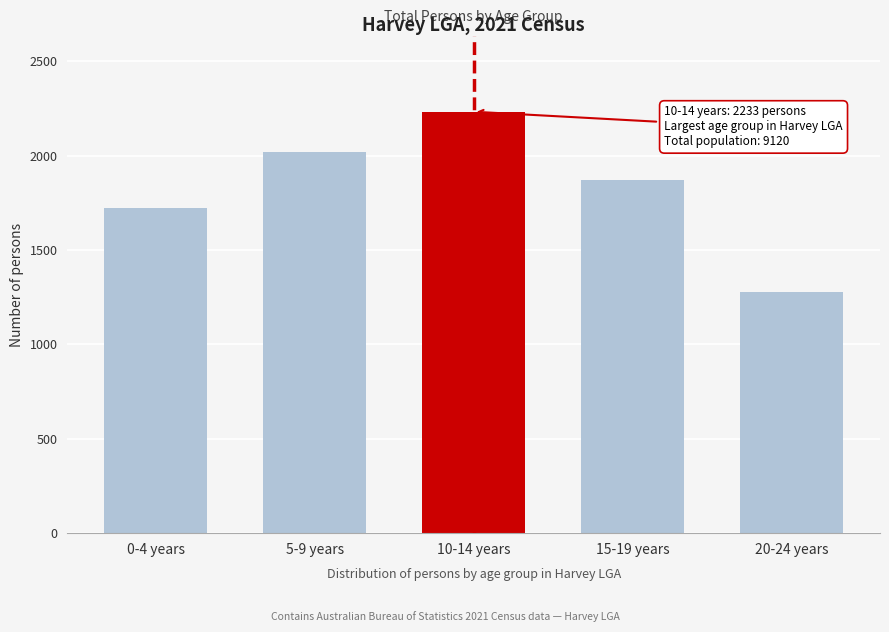

Reading right to left, transcribe all the data shown in this chart.

20-24 years=1277	15-19 years=1869	10-14 years=2233	5-9 years=2018	0-4 years=1723